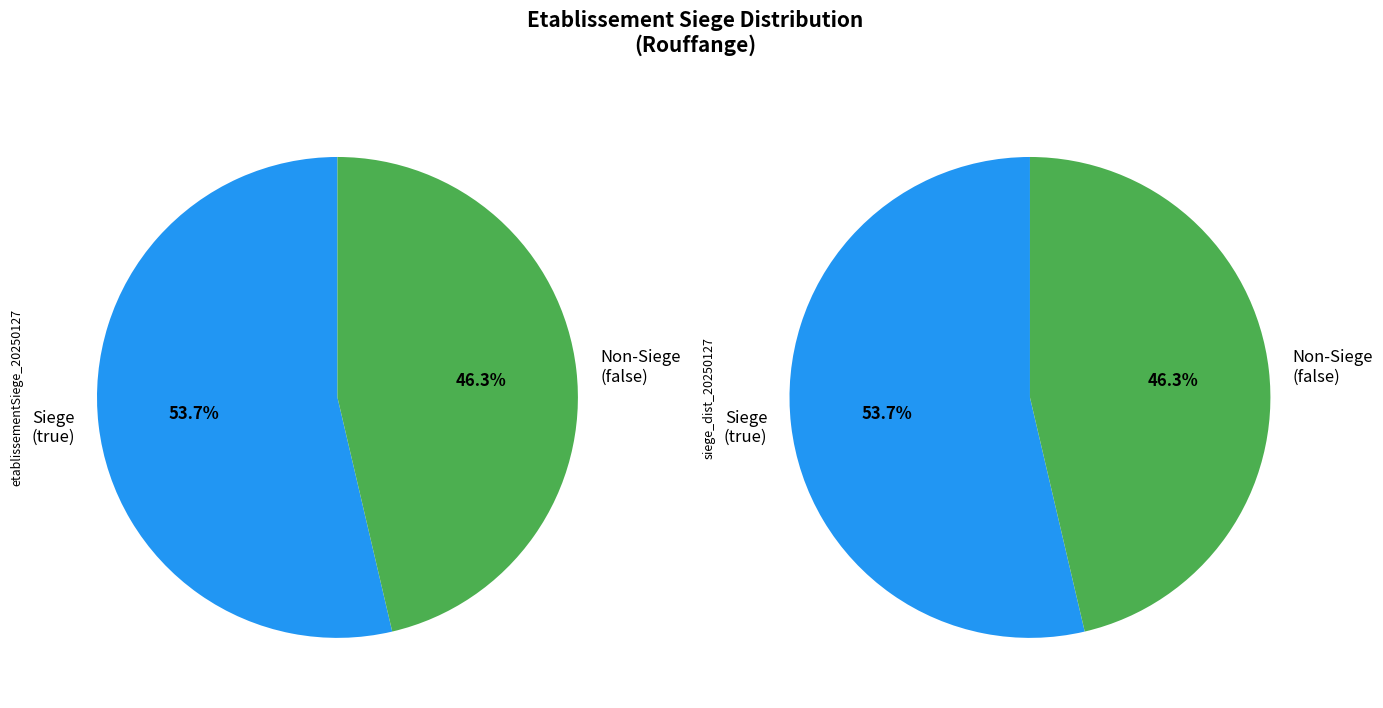

Which slice is the largest?

true